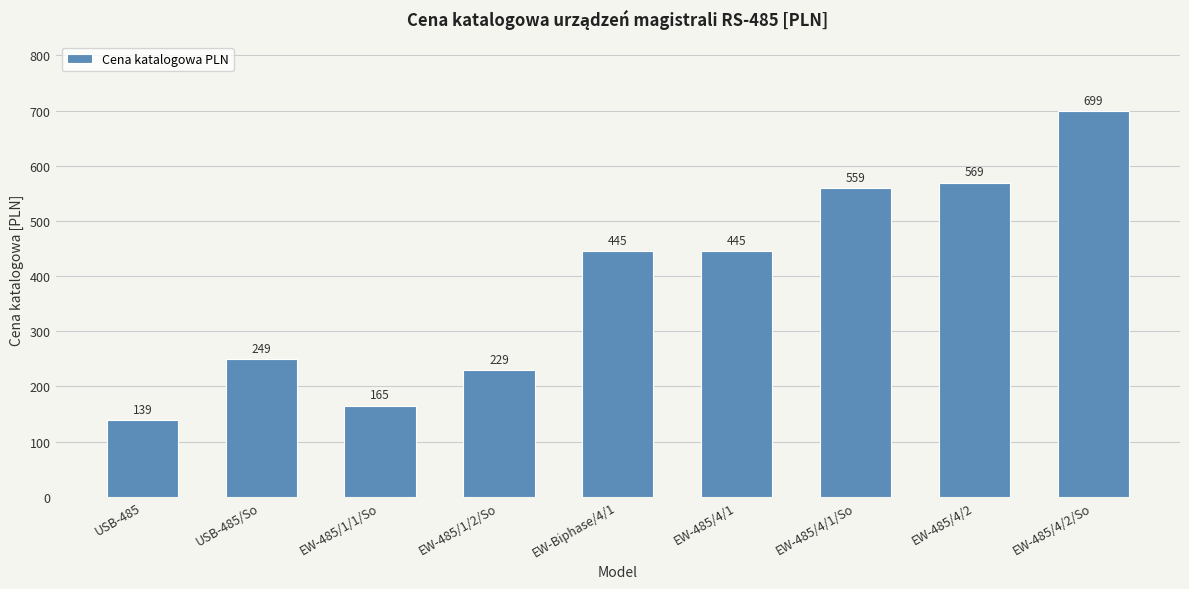

What is the label of the 6th bar from the right?

EW-485/1/2/So